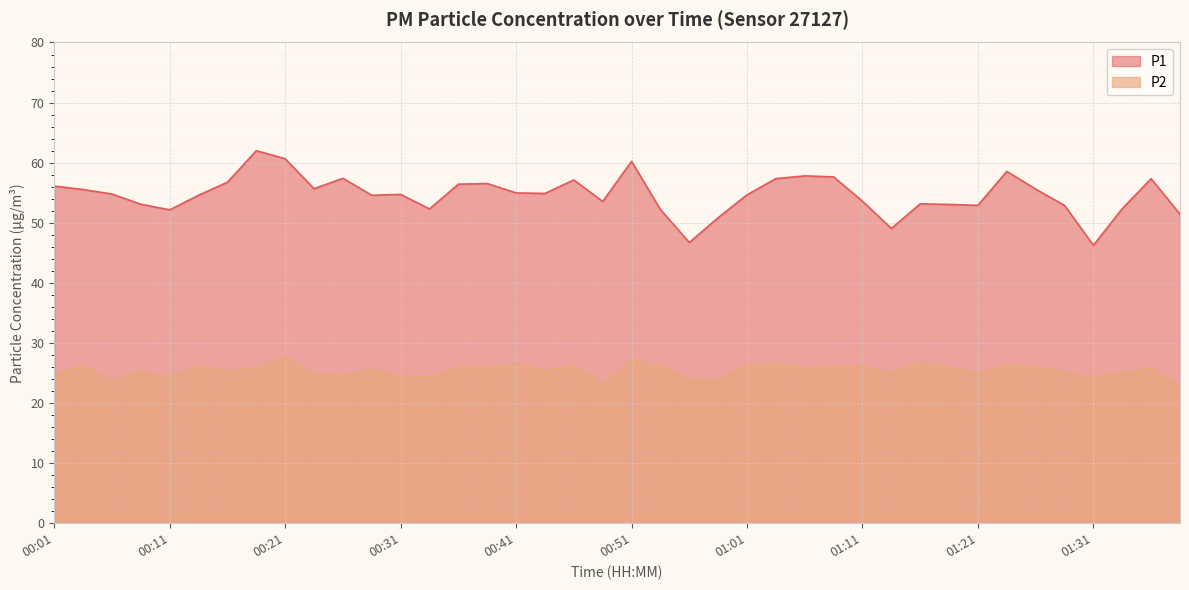

Which has a higher value, 00:01 or 01:28?

00:01